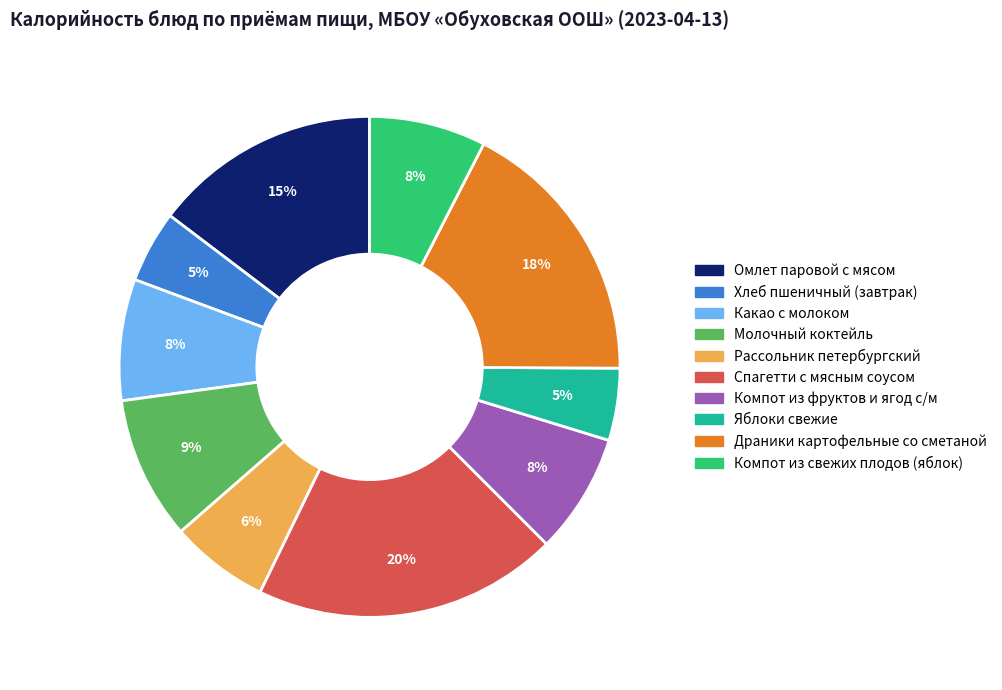

Between Яблоки свежие and Молочный коктейль, which is larger?

Молочный коктейль